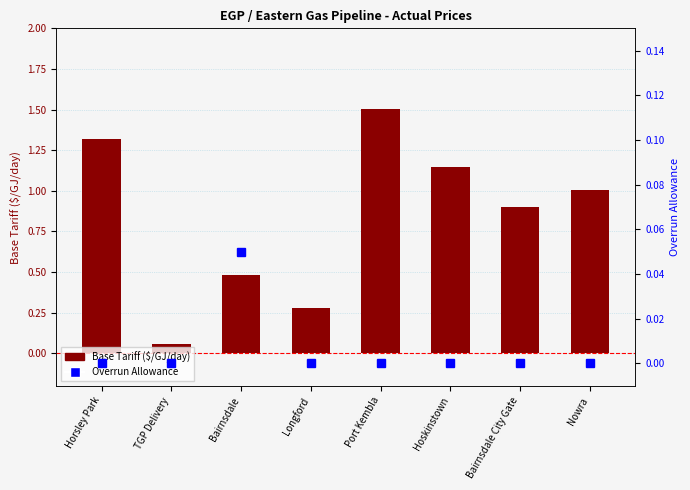

The value of Base Tariff ($/GJ/day) at Longford is 0.4. True or false?

False